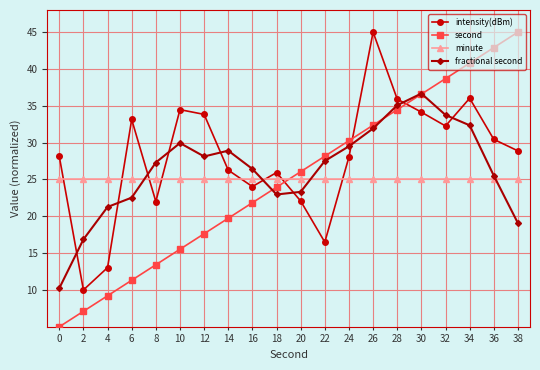

How many lines are shown in the chart?

4